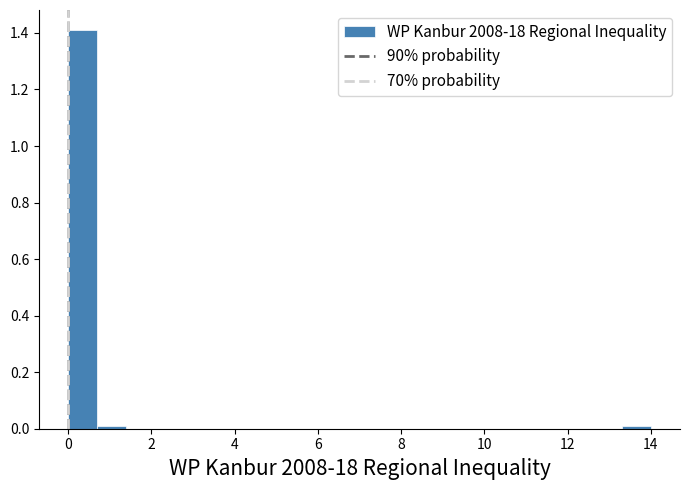

Around what value on the x-axis is the tallest bar? Give the approximate position of its centre, as read against the axis.

0.4